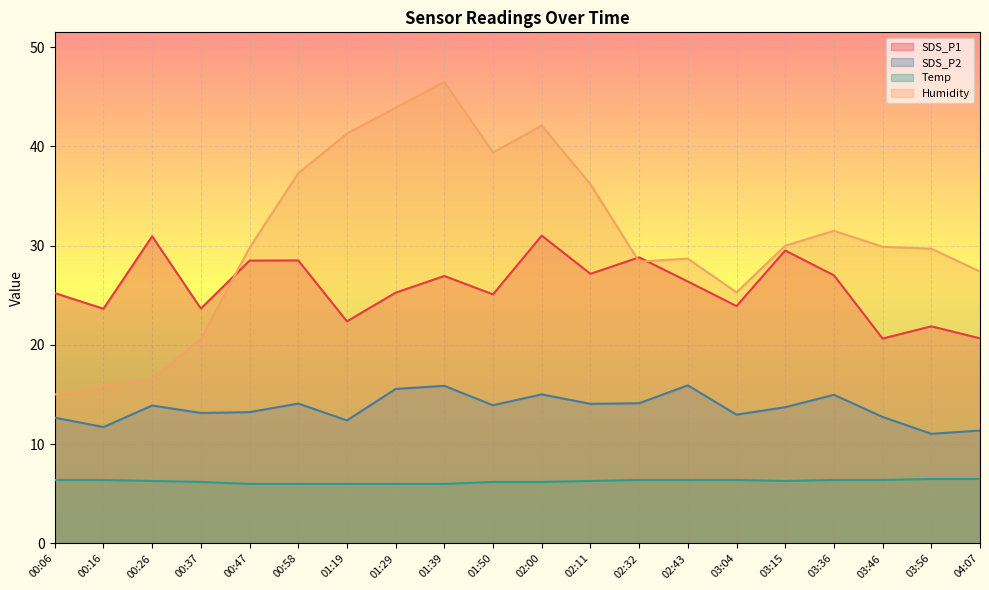

True or false: SDS_P1 and SDS_P2 cross at least once.

False